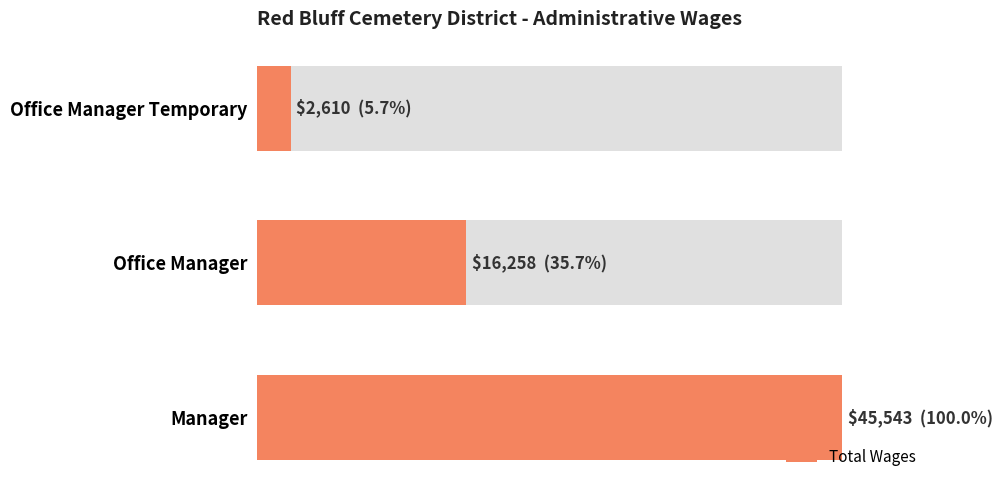

Are the bars grouped side by side (vs. stacked)?

No